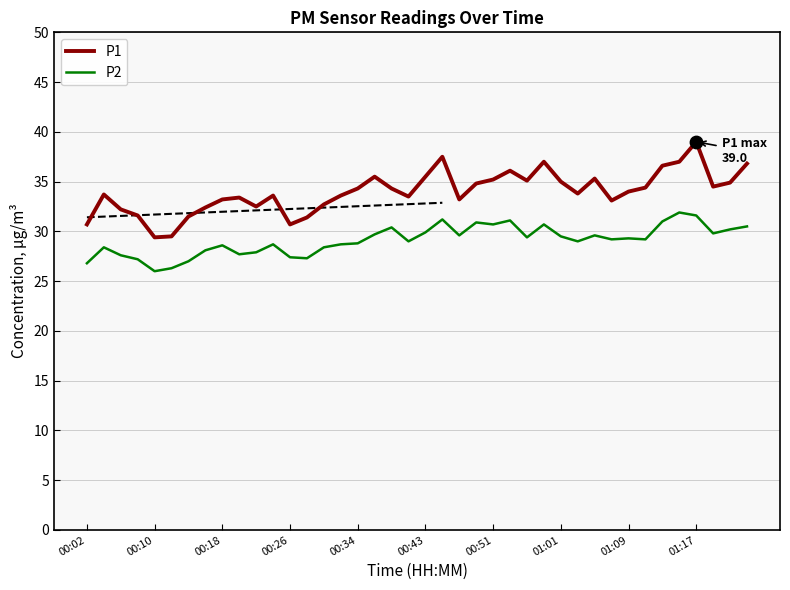

What are all the series names shown in the legend?

P1, P2